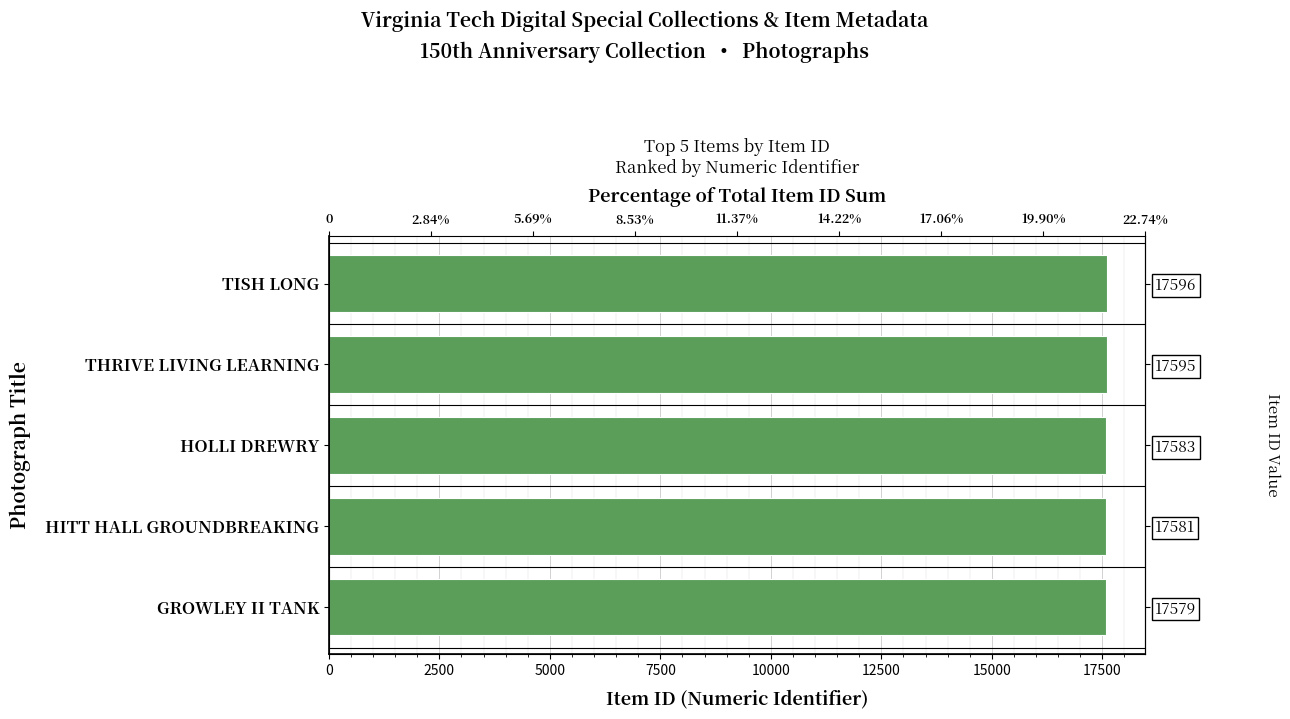

What is the value of the 1st bar from the left?

17596